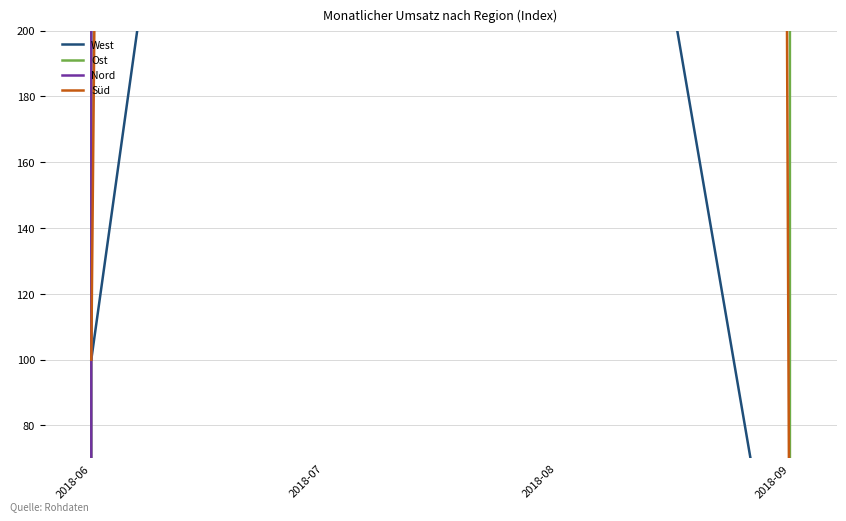

Which label corresponds to the largest value in the chart?

2018-08